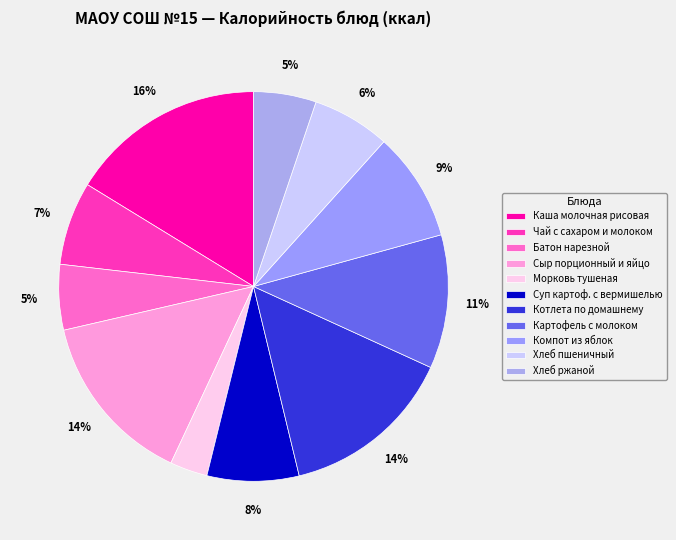

True or false: Хлеб ржаной accounts for 1% of the total.

False